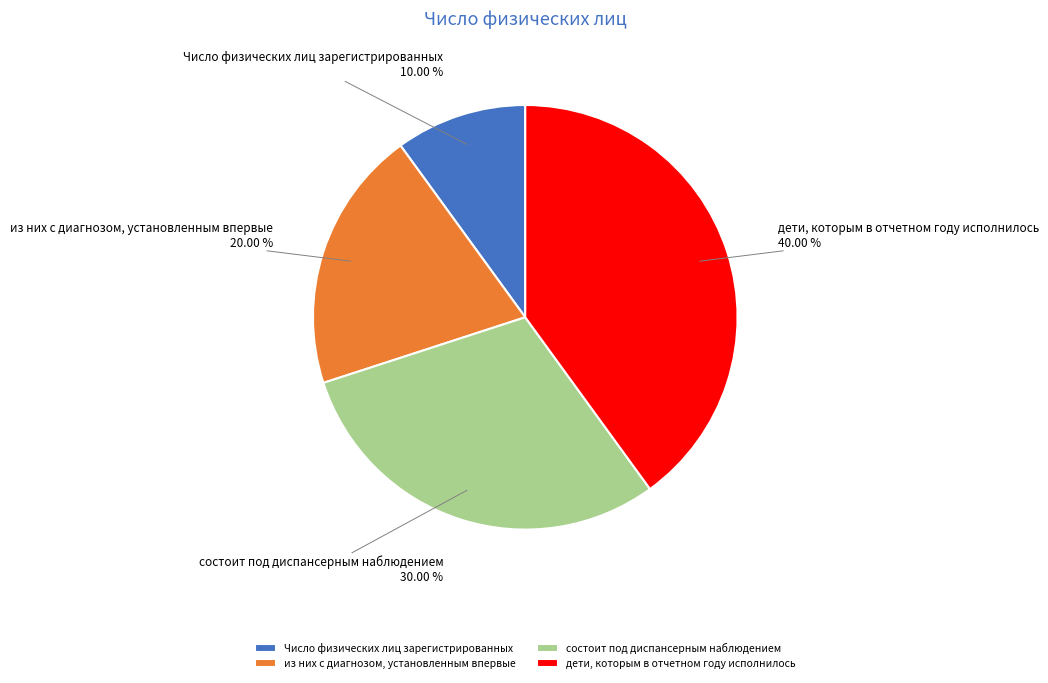

To the nearest percent, what portion does дети, которым в отчетном году исполнилось represent?

40%